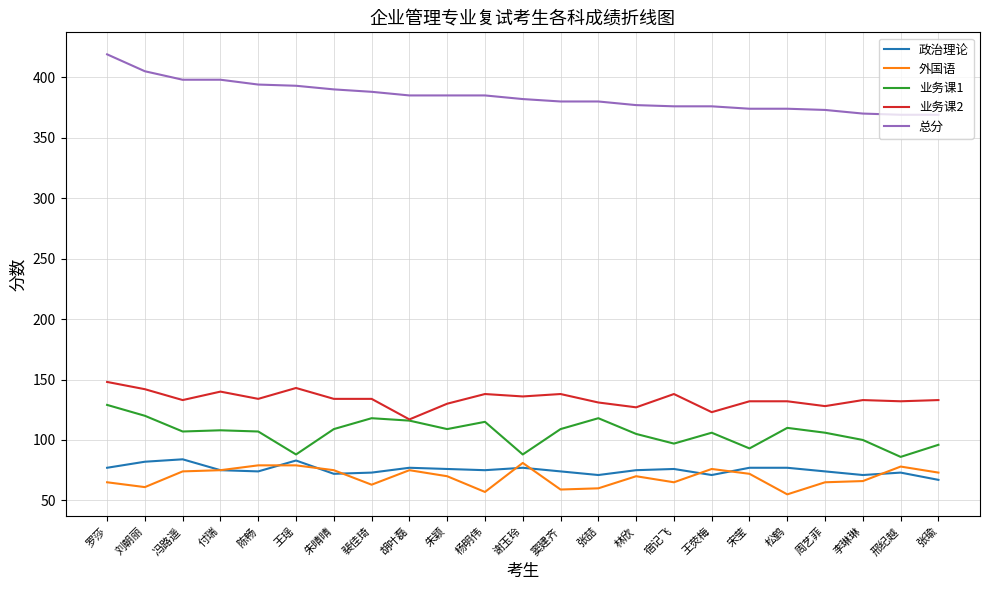

Which series has the largest total across all categories?

总分